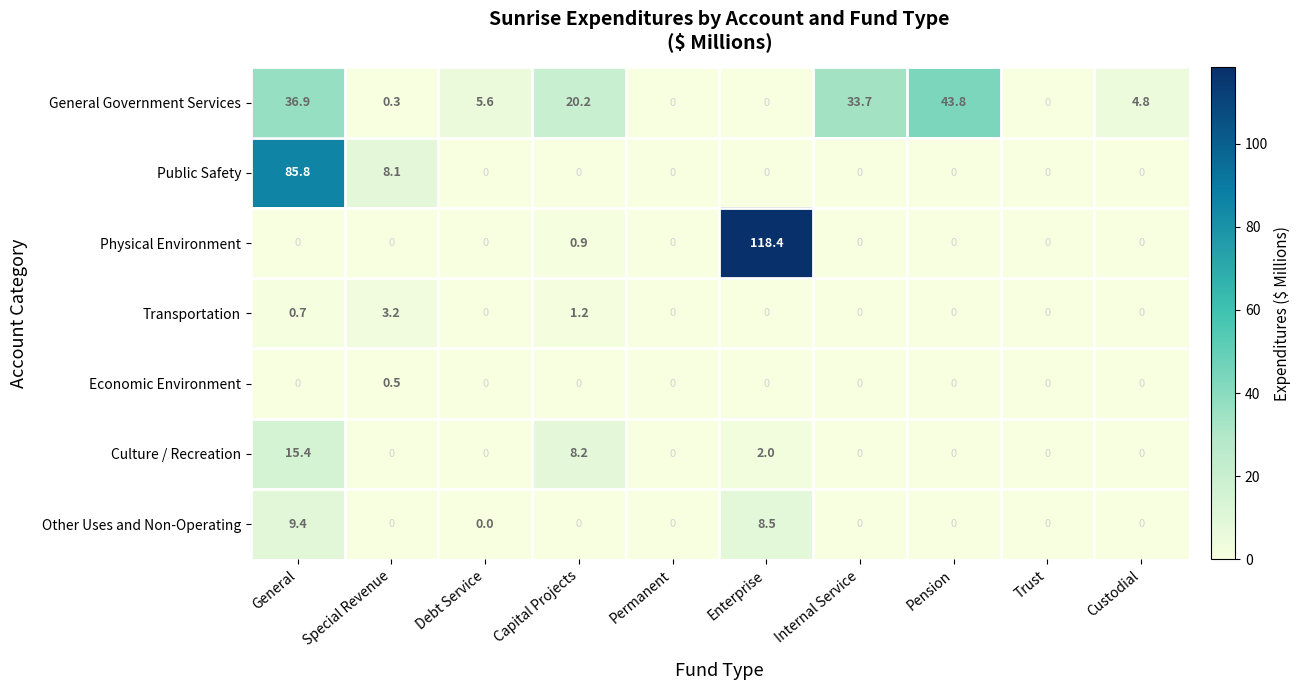

List the series in order of their peak value, highest first.

Physical Environment, Public Safety, General Government Services, Culture / Recreation, Other Uses and Non-Operating, Transportation, Economic Environment